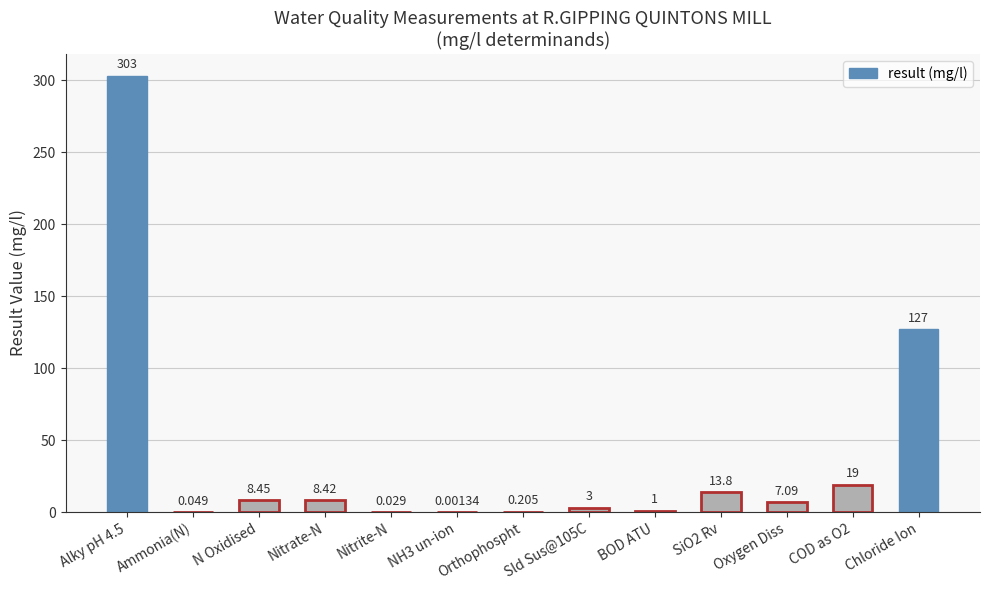

Where is the data nearest to the value 151?

Chloride Ion